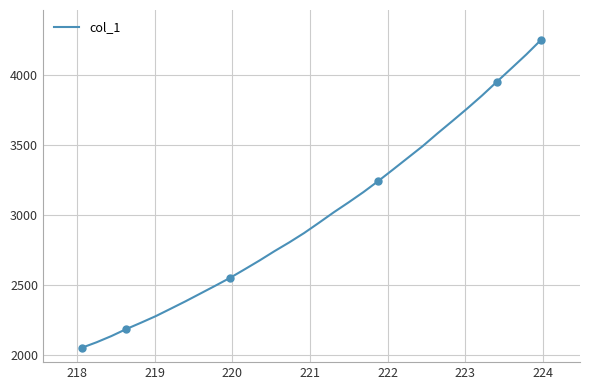

What is the average value?

2993.2